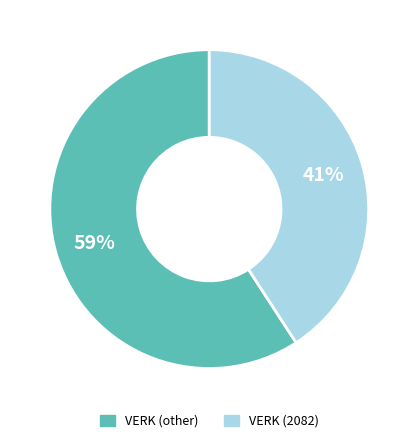

Is there any slice that represents more than half of the pie?

Yes